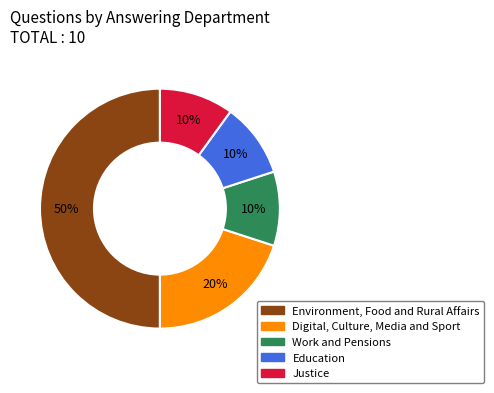

Does Digital, Culture, Media and Sport account for over 50% of the chart?

No